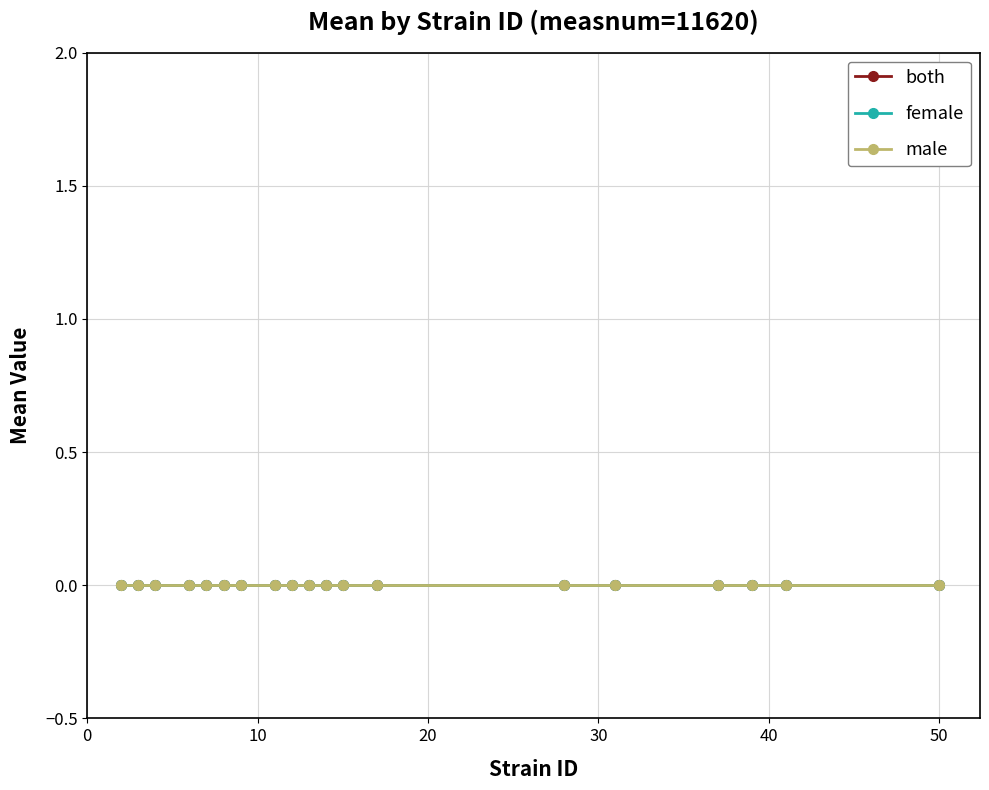

Where is female nearest to the value 26?

28